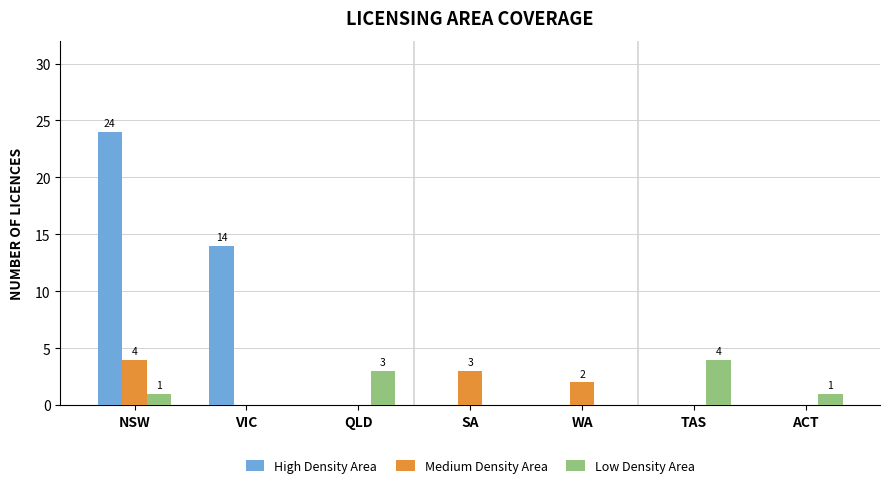

Reading left to right, what are all the values shown in this chart?

High Density Area: 24	14	0	0	0	0	0
Medium Density Area: 4	0	0	3	2	0	0
Low Density Area: 1	0	3	0	0	4	1